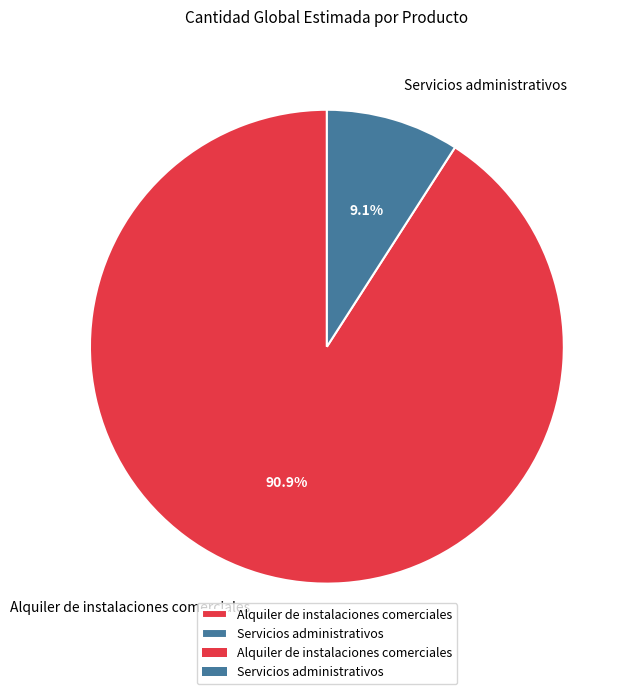

Combined, what portion of the pie is Alquiler de instalaciones comerciales and Servicios administrativos?

100.0%